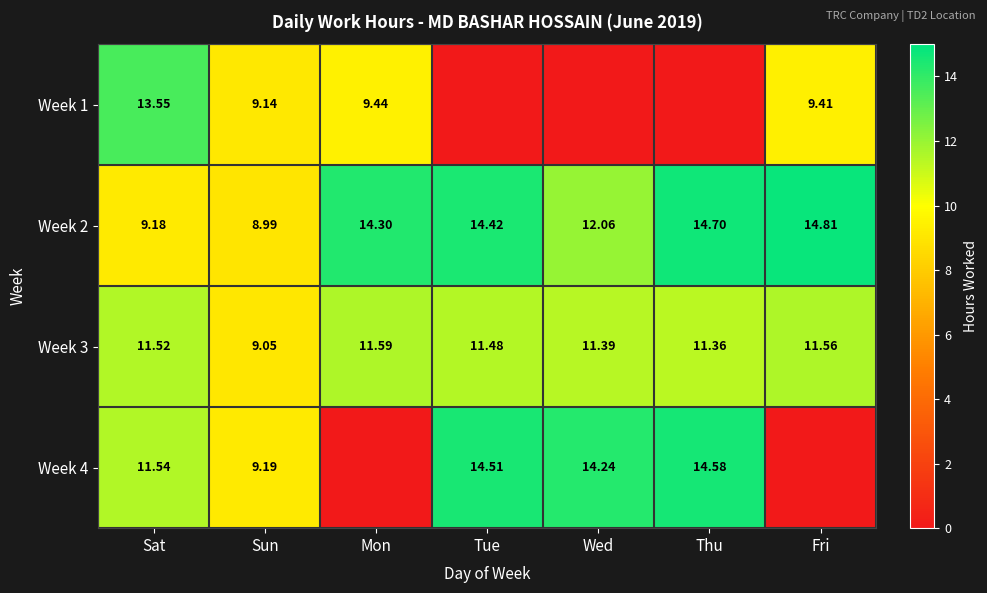

True or false: Week 3 has a value of 11.4 at Thu.

True